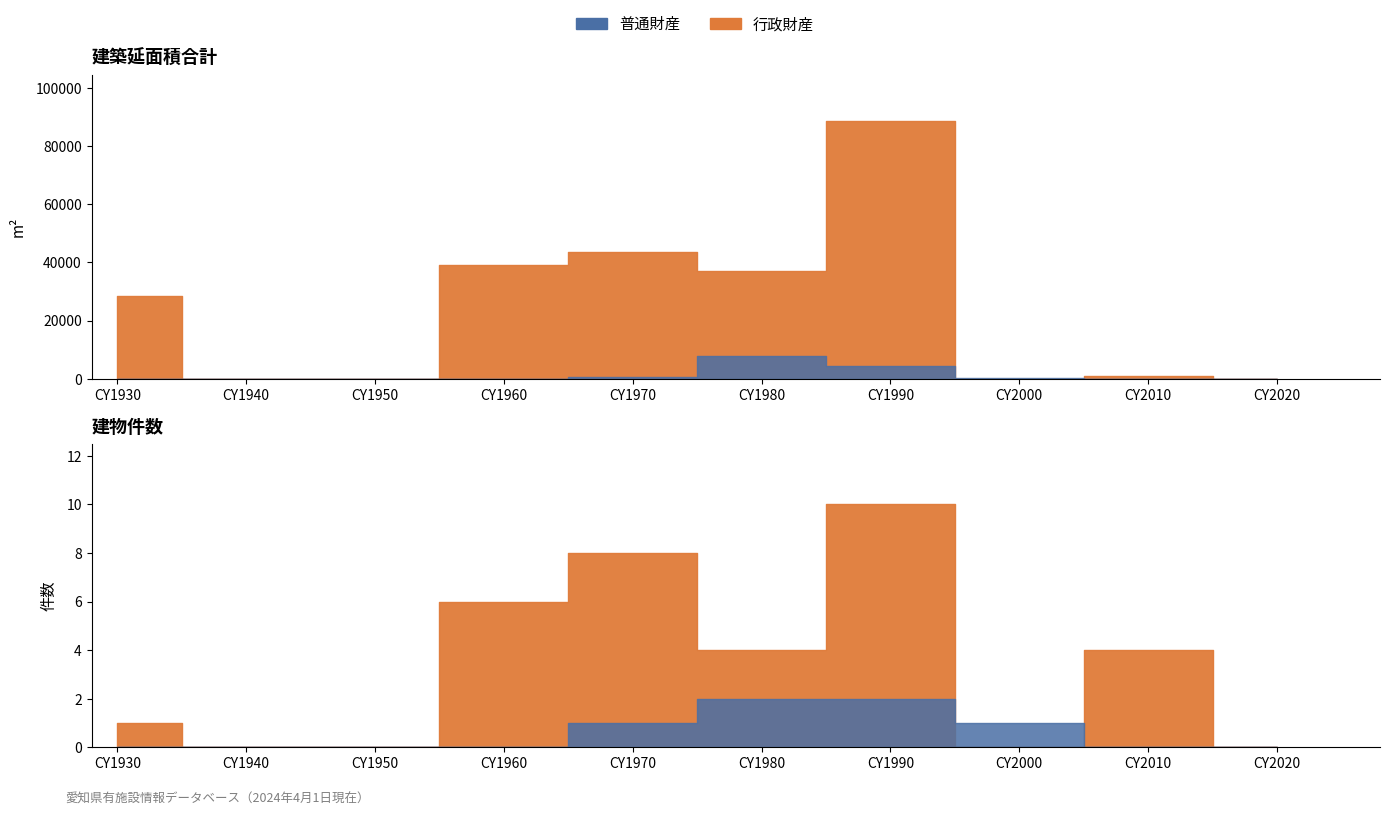

Is this an area chart (filled region under the line)?

No